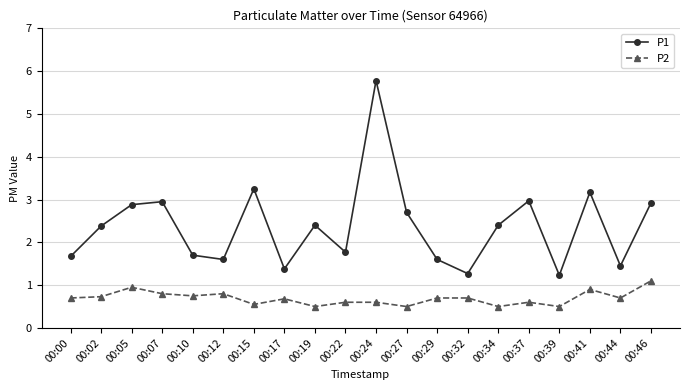

Which series has the widest spread of values?

P1